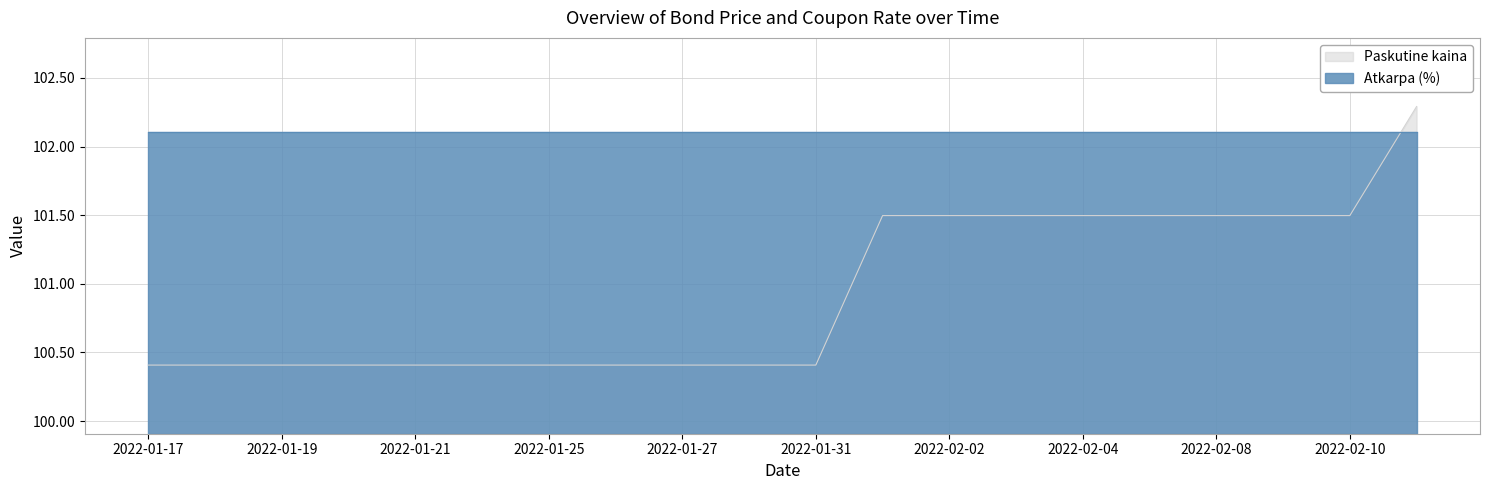

Reading left to right, transcribe all the data shown in this chart.

100.4	100.4	100.4	100.4	100.4	100.4	100.4	100.4	100.4	100.4	100.4	101.5	101.5	101.5	101.5	101.5	101.5	101.5	101.5	102.3